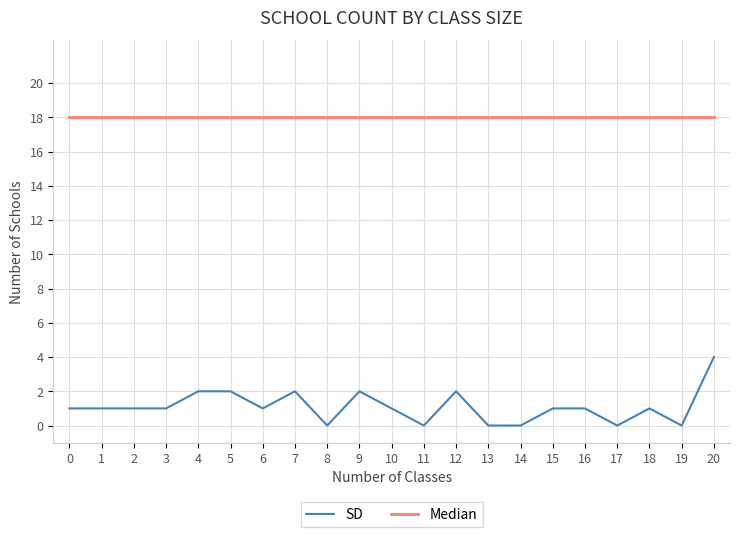

True or false: SD and Median intersect in this chart.

False